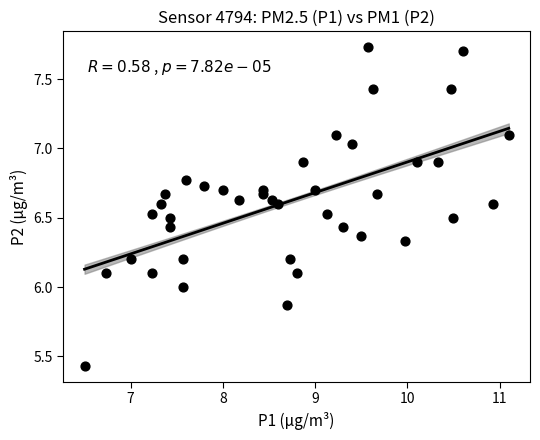

What is the range of Y values (max minus min)?

2.3